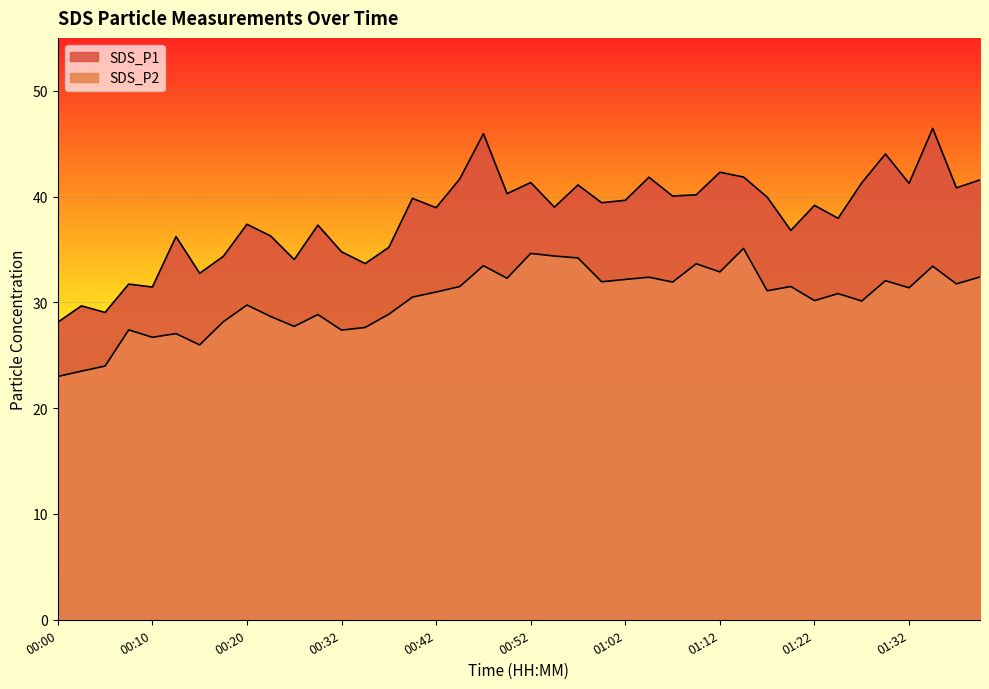

What is the highest value of the SDS_P2 series?

35.1